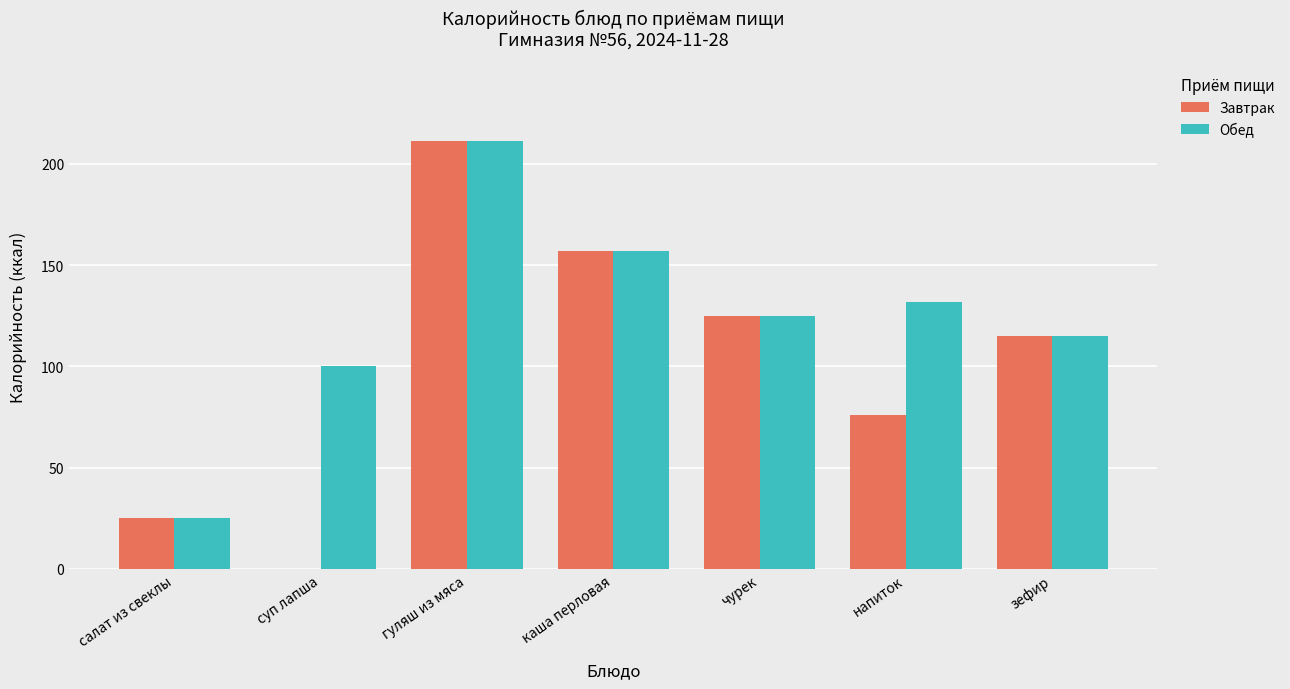

Count the number of categories in the chart.

7